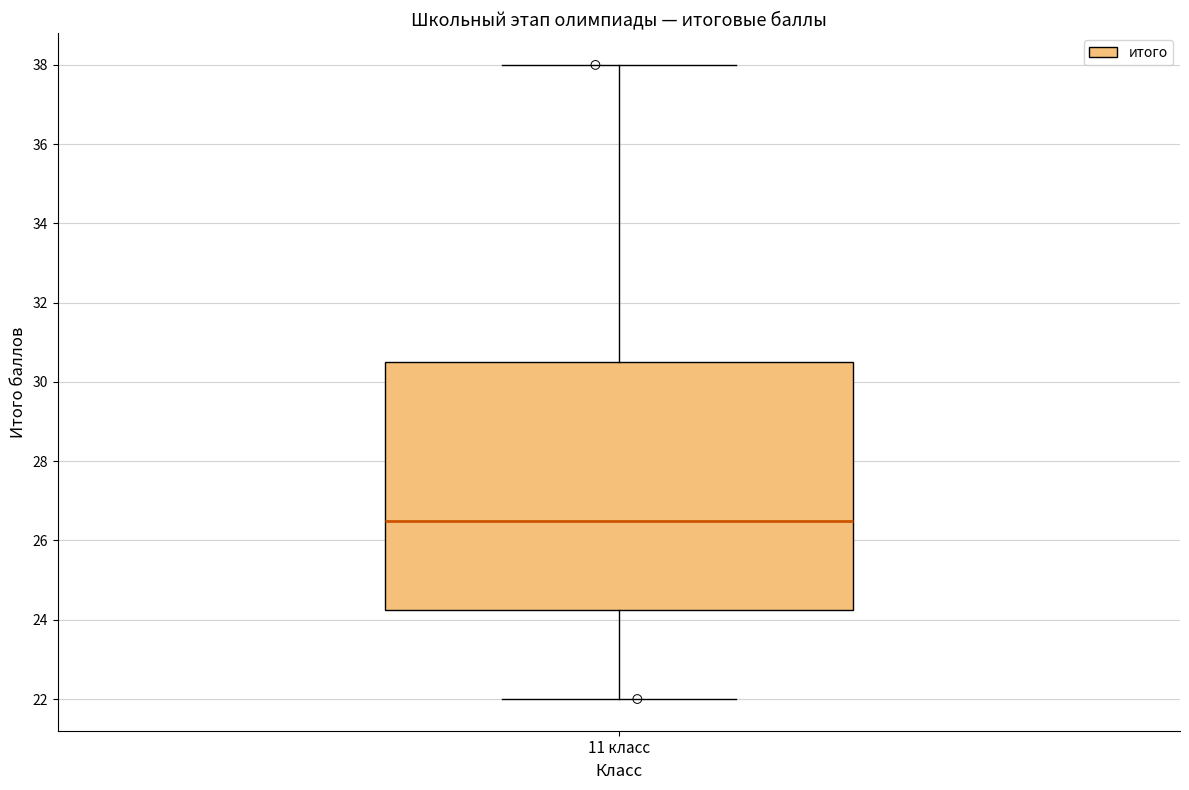

Where is the lower edge of the box for 11 класс on the y-axis? The values are not printed on the chart, so give them approximately, as read against the axis.

24.2